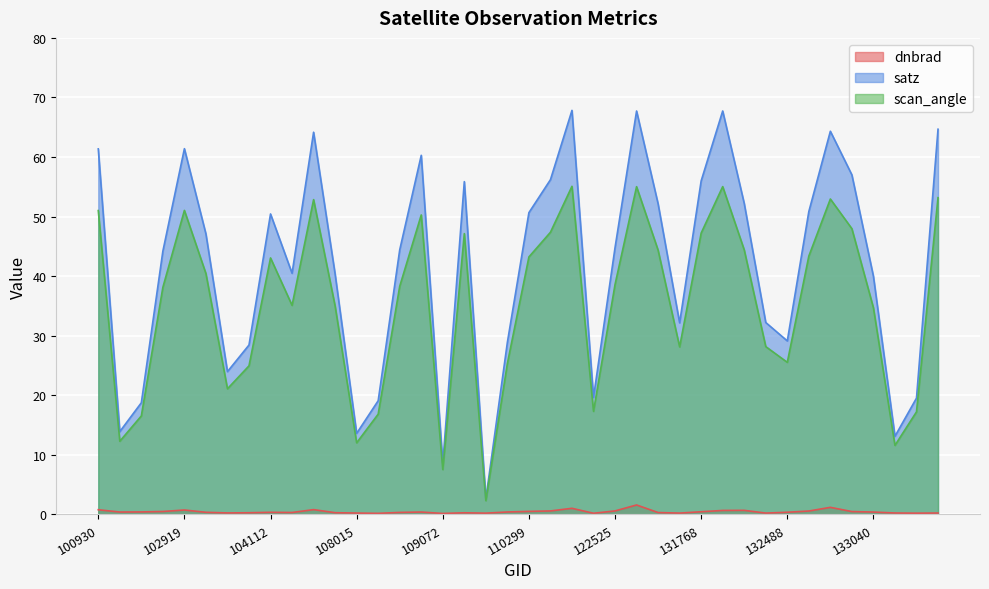

In scan_angle, how many points are higher than both neighbors (excluding endpoints)?

9